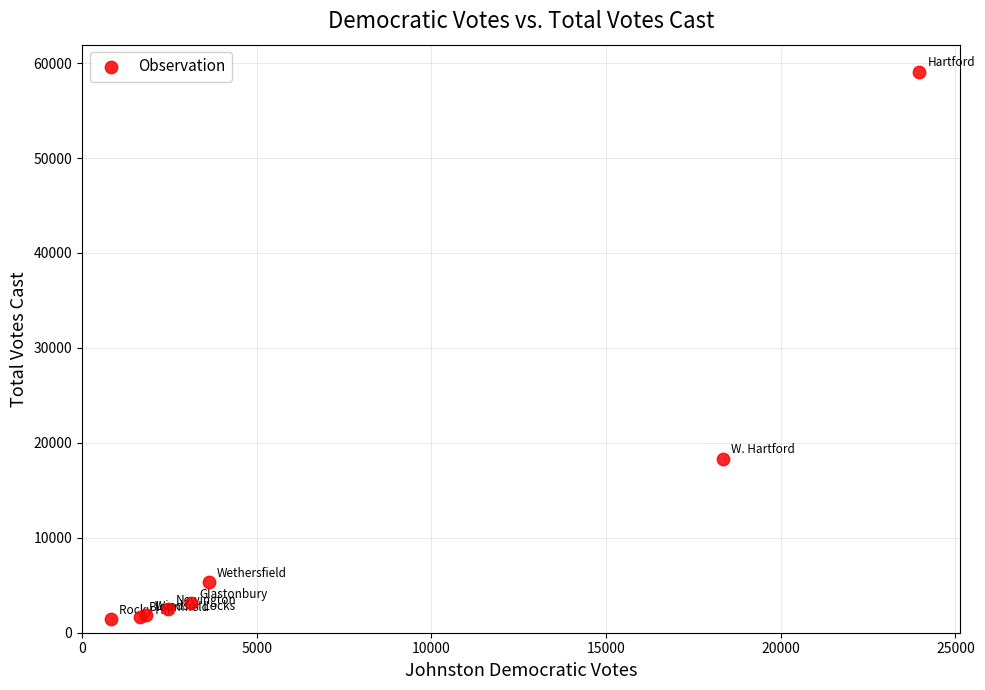

What Y value in the scatter plot is closest to 30235?

18335